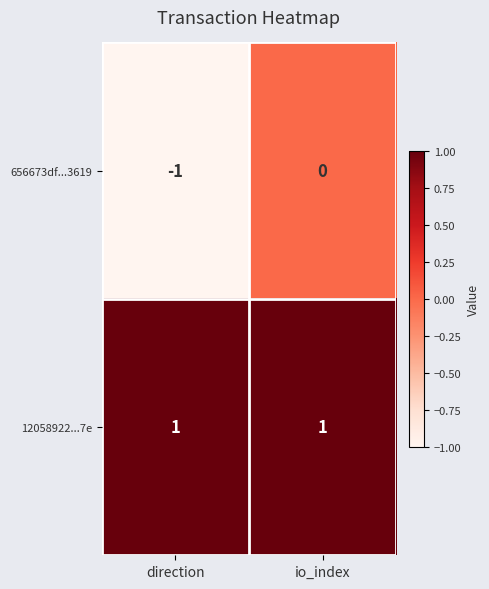

Which series changed the most between direction and io_index?

656673df...3619